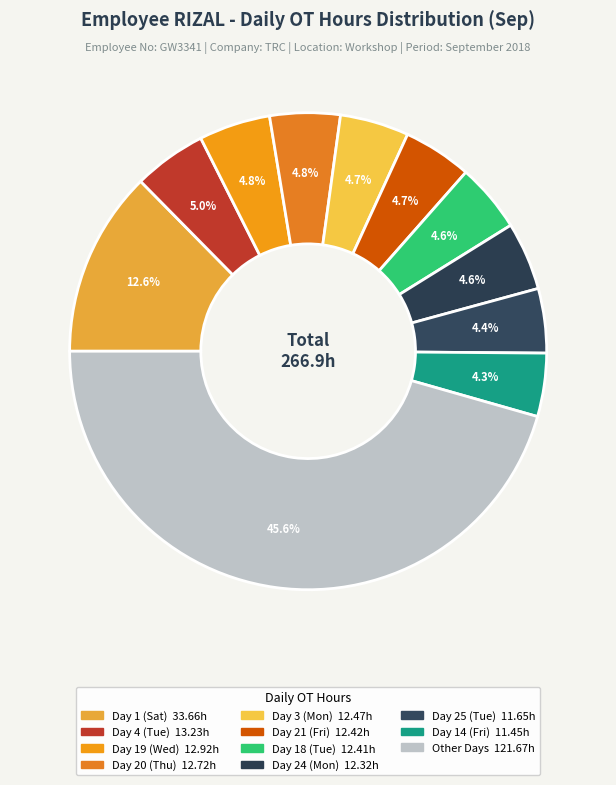

How many slices are in this pie chart?

11